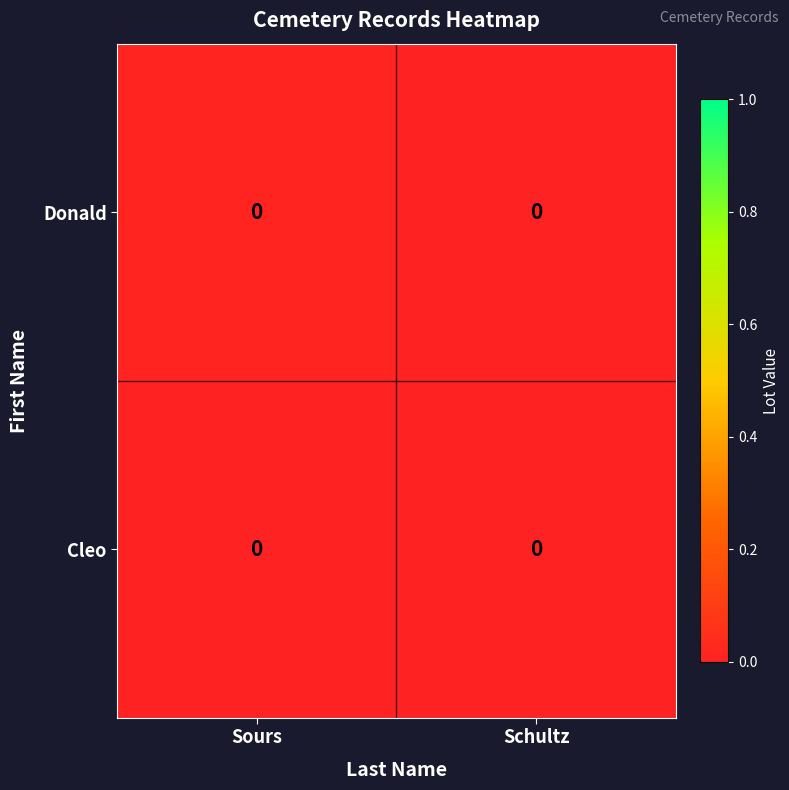

Between Schultz and Sours, which is larger?

Sours